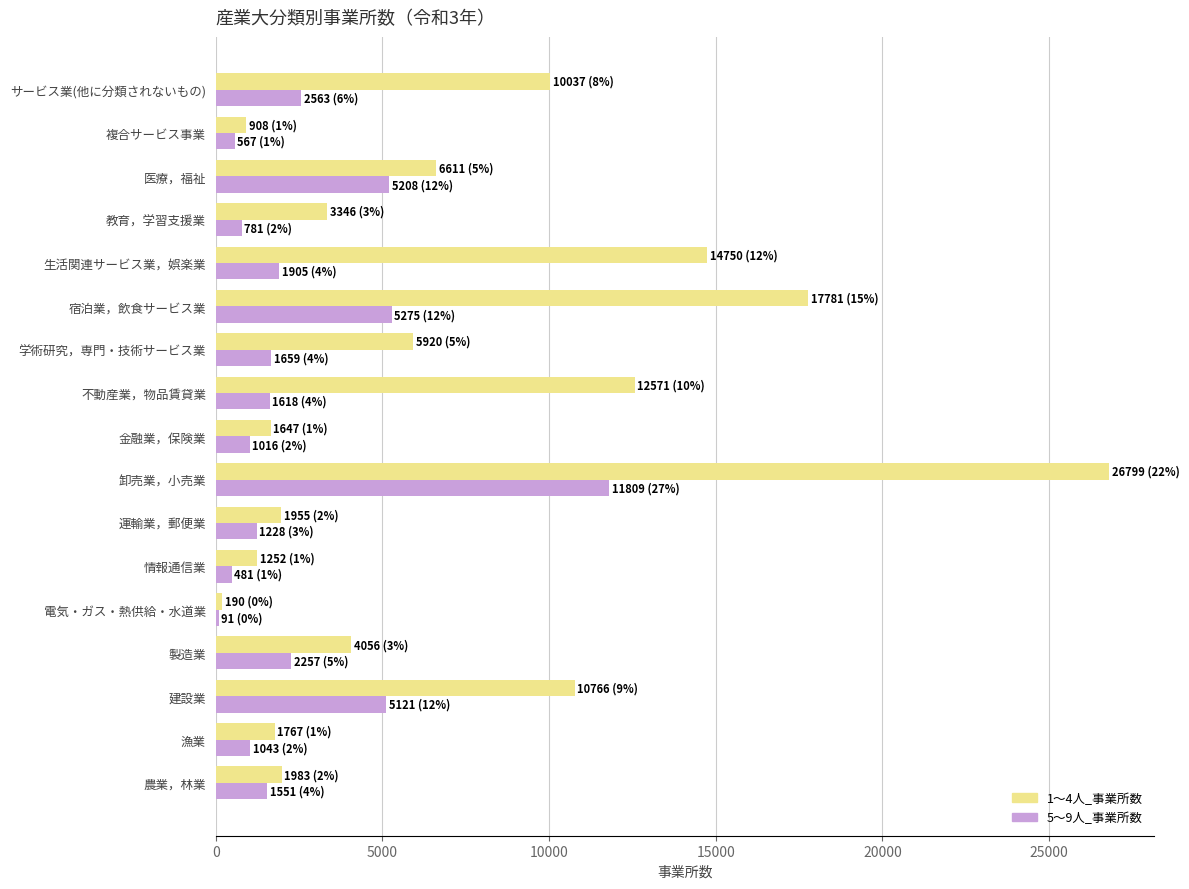

What are all the series names shown in the legend?

1～4人_事業所数, 5～9人_事業所数